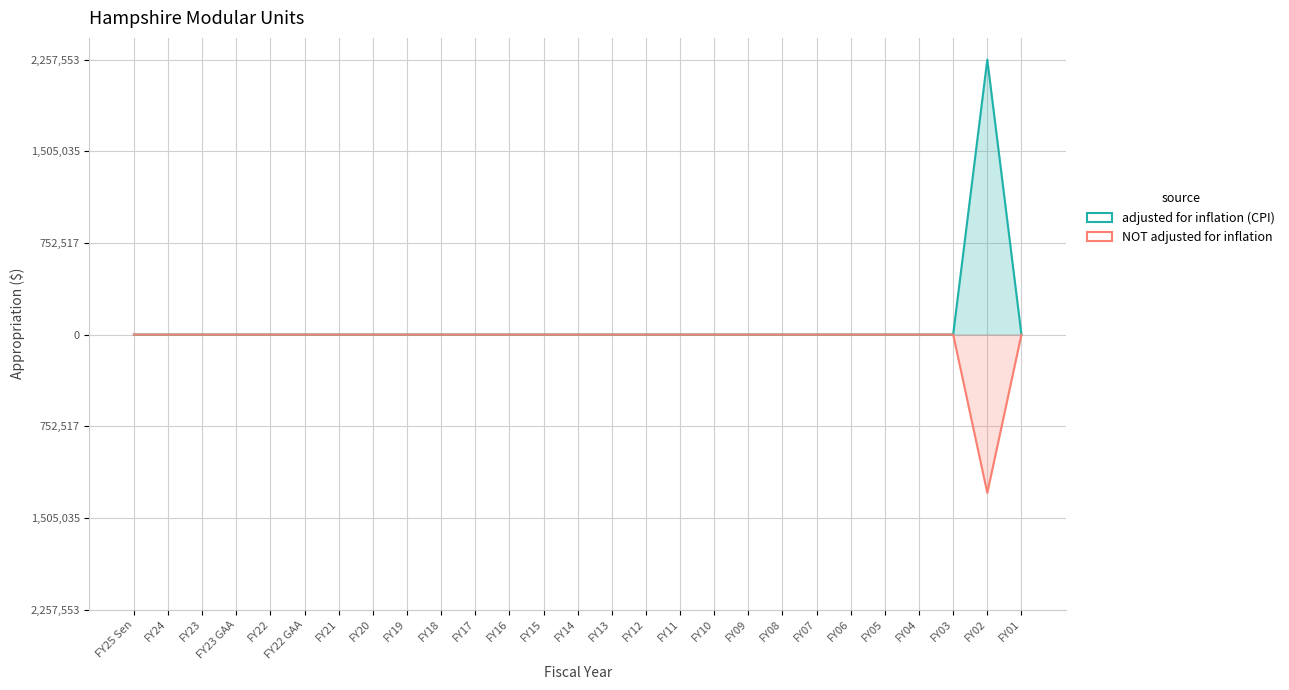

Reading left to right, transcribe all the data shown in this chart.

adjusted for inflation (CPI): FY25 Sen=0	FY24=0	FY23=0	FY23 GAA=0	FY22=0	FY22 GAA=0	FY21=0	FY20=0	FY19=0	FY18=0	FY17=0	FY16=0	FY15=0	FY14=0	FY13=0	FY12=0	FY11=0	FY10=0	FY09=0	FY08=0	FY07=0	FY06=0	FY05=0	FY04=0	FY03=0	FY02=2257553	FY01=0
NOT adjusted for inflation: FY25 Sen=0	FY24=0	FY23=0	FY23 GAA=0	FY22=0	FY22 GAA=0	FY21=0	FY20=0	FY19=0	FY18=0	FY17=0	FY16=0	FY15=0	FY14=0	FY13=0	FY12=0	FY11=0	FY10=0	FY09=0	FY08=0	FY07=0	FY06=0	FY05=0	FY04=0	FY03=0	FY02=-1300000	FY01=0